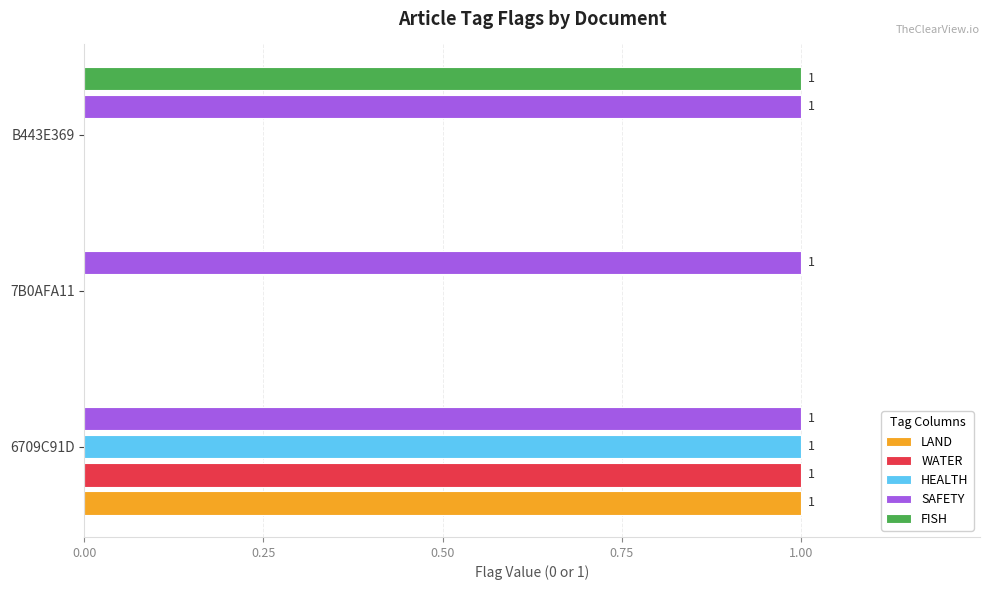

At which label does LAND reach its peak?

6709C91D